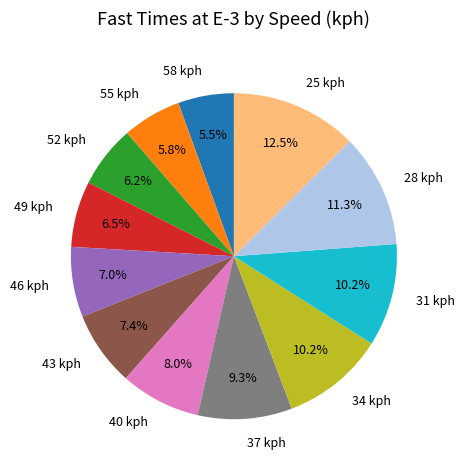

How many segments does this pie chart have?

12